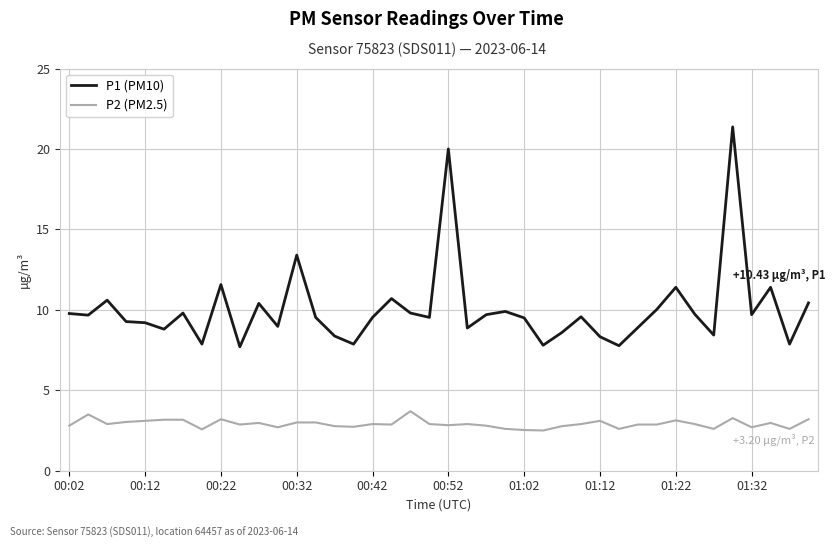

True or false: P2 (PM2.5) and P1 (PM10) cross at least once.

False